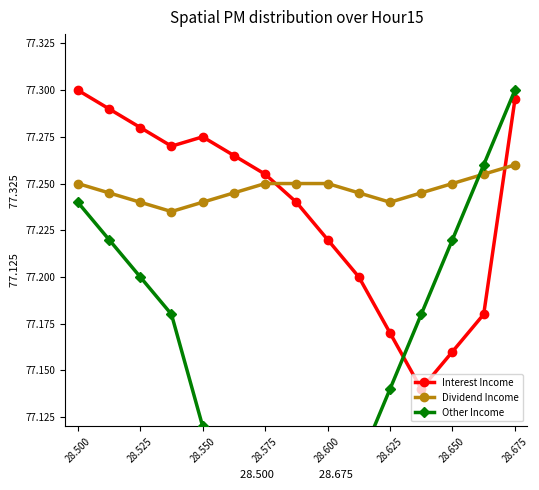

What is the maximum value shown in the chart?

77.3